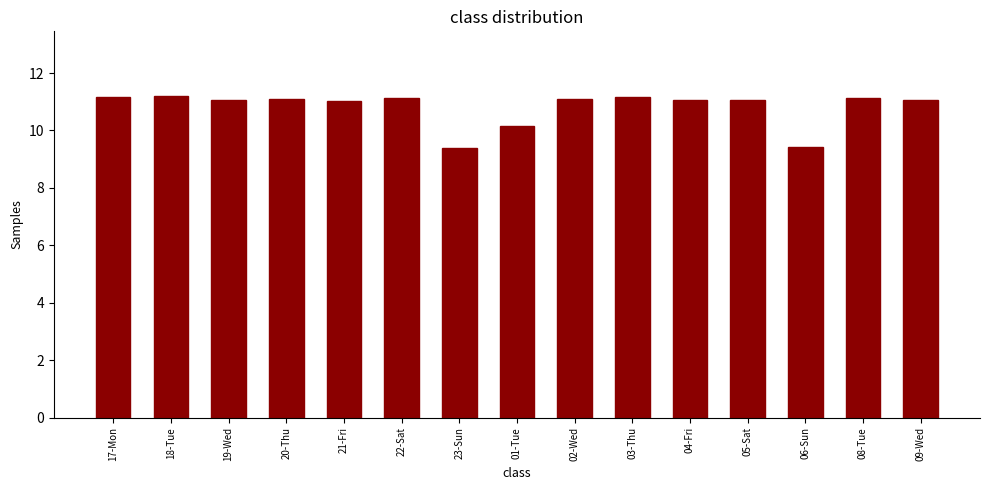

What is the difference between the values at 01-Tue and 03-Thu?

1.0